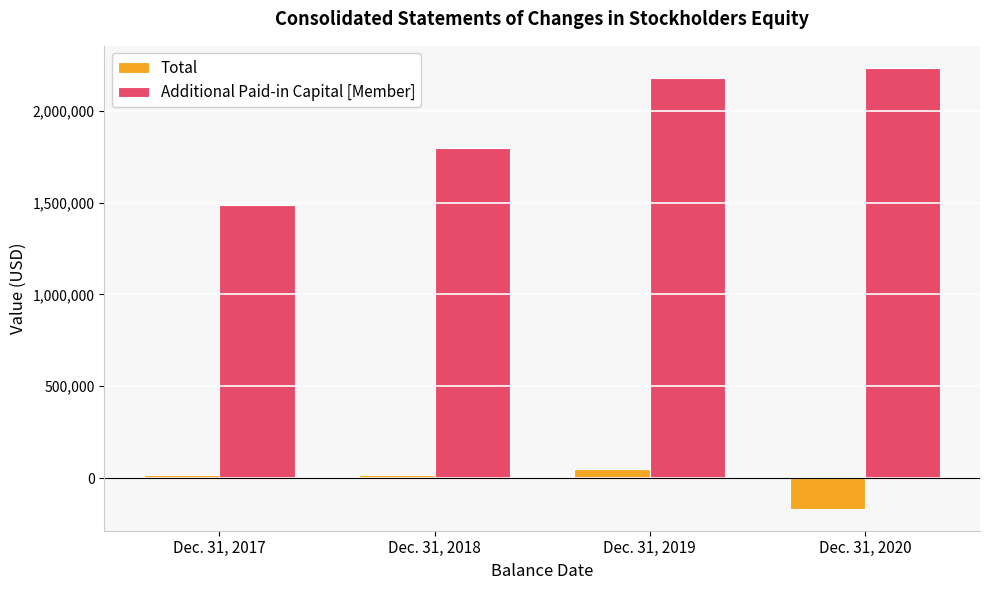

How many values in Total are above zero?

3